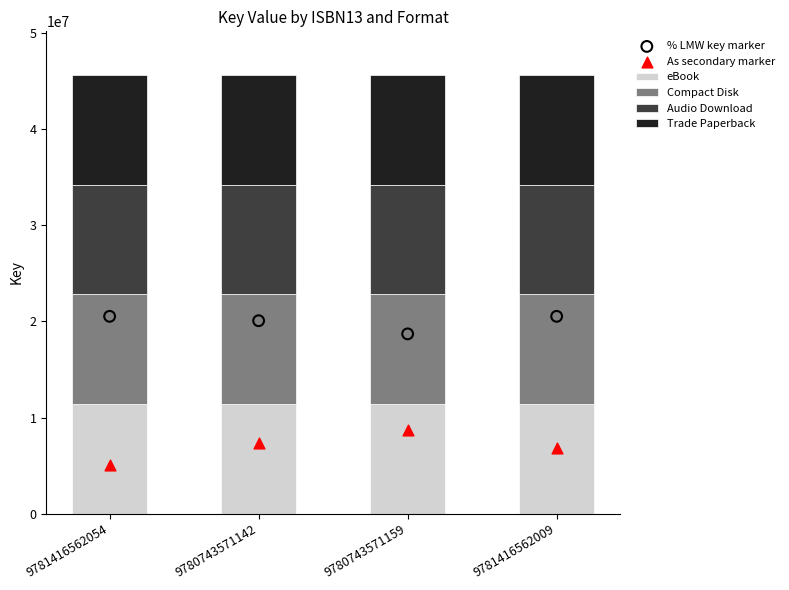

Which series has the widest spread of Y values?

As secondary marker